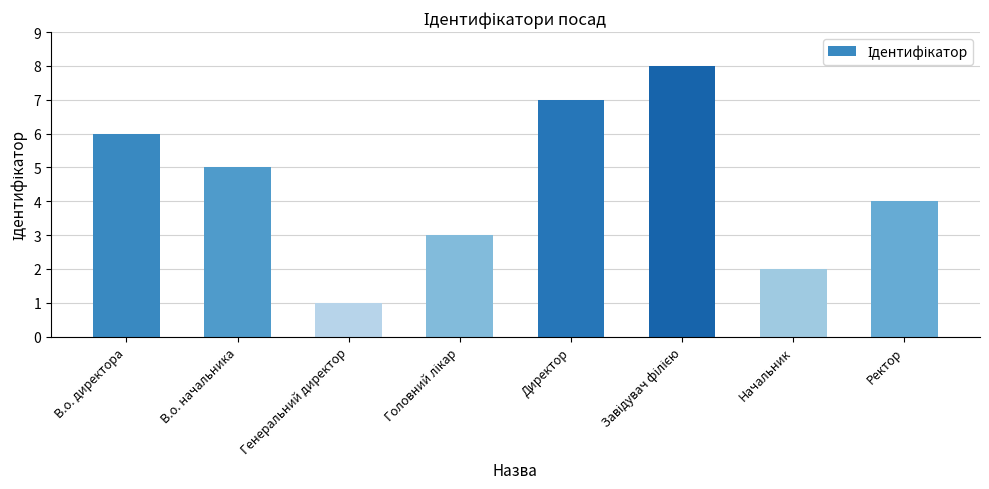

How many categories are shown in the chart?

8